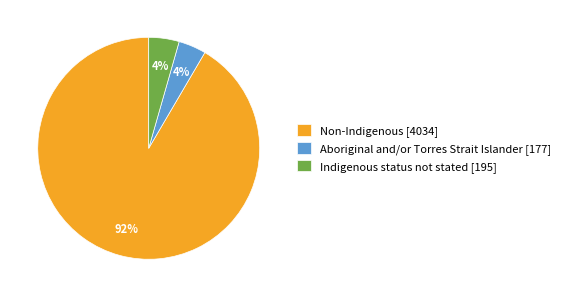

How many segments does this pie chart have?

3